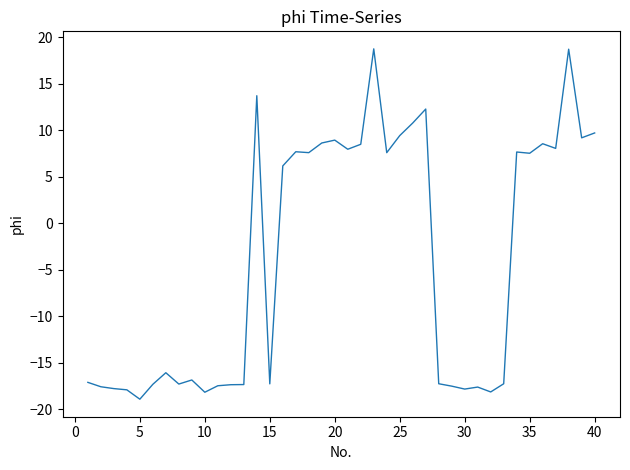

What is the smallest value displayed?

-18.9